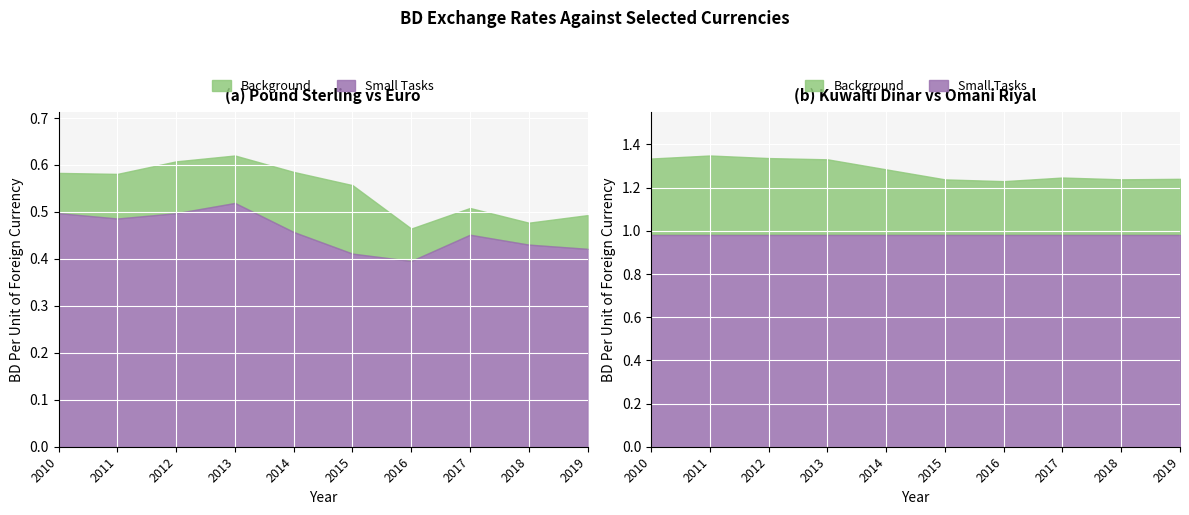

Which has a higher value, 2017 or 2012?

2012